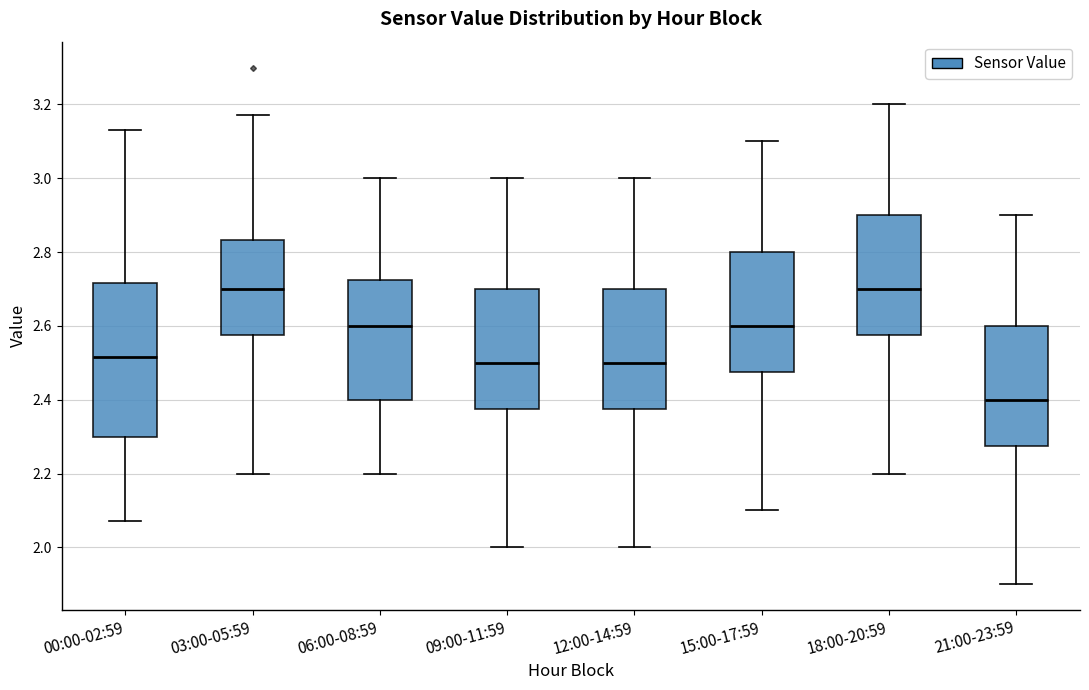

Where does the median line of the box for 21:00-23:59 sit on the y-axis? The values are not printed on the chart, so give them approximately, as read against the axis.

2.40